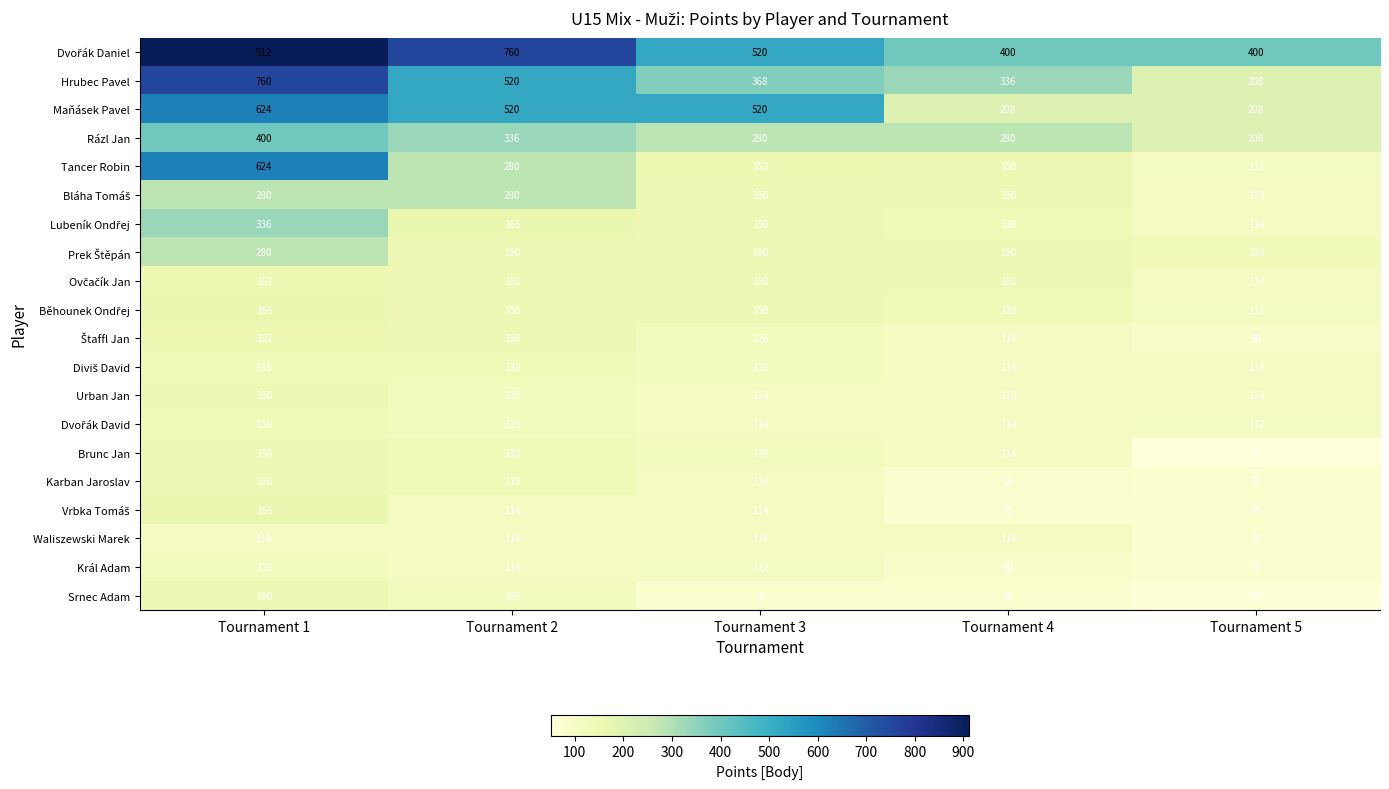

What is the difference between the maximum and second lowest values in the Urban Jan series?

36